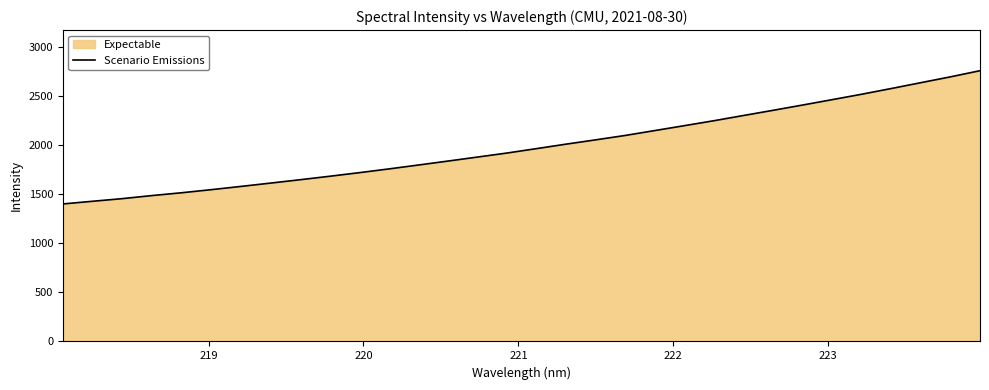

What is the difference between the maximum and minimum values?

1358.0